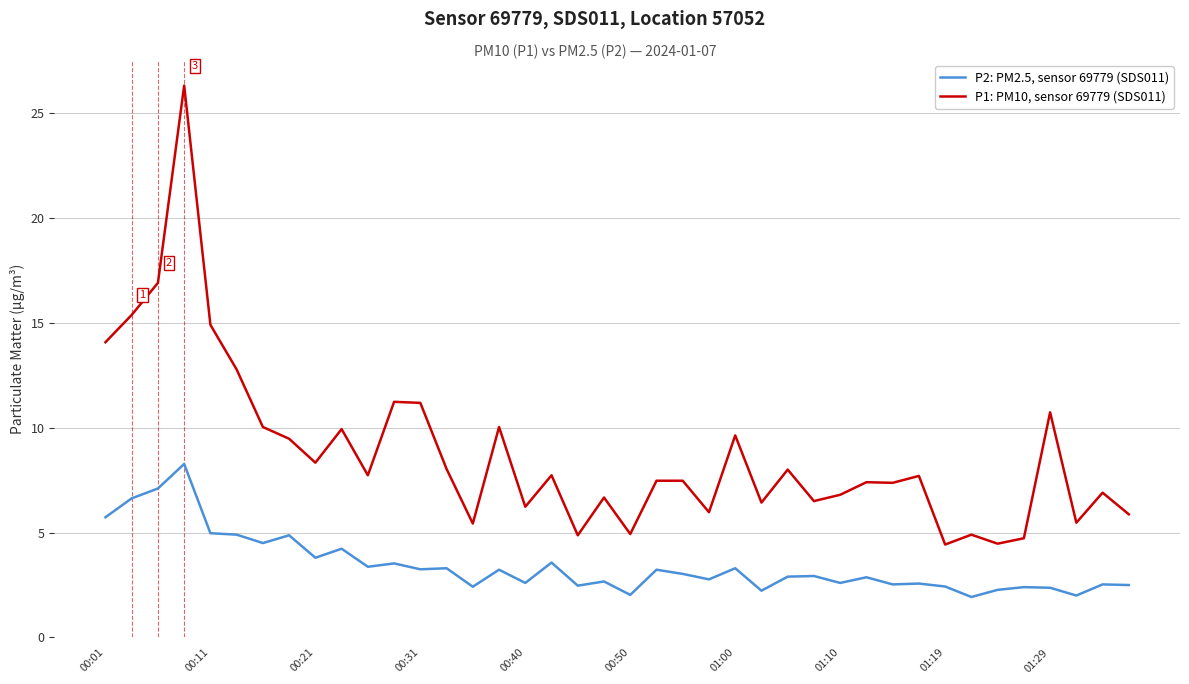

True or false: P1: PM10, sensor 69779 (SDS011) and P2: PM2.5, sensor 69779 (SDS011) intersect in this chart.

False